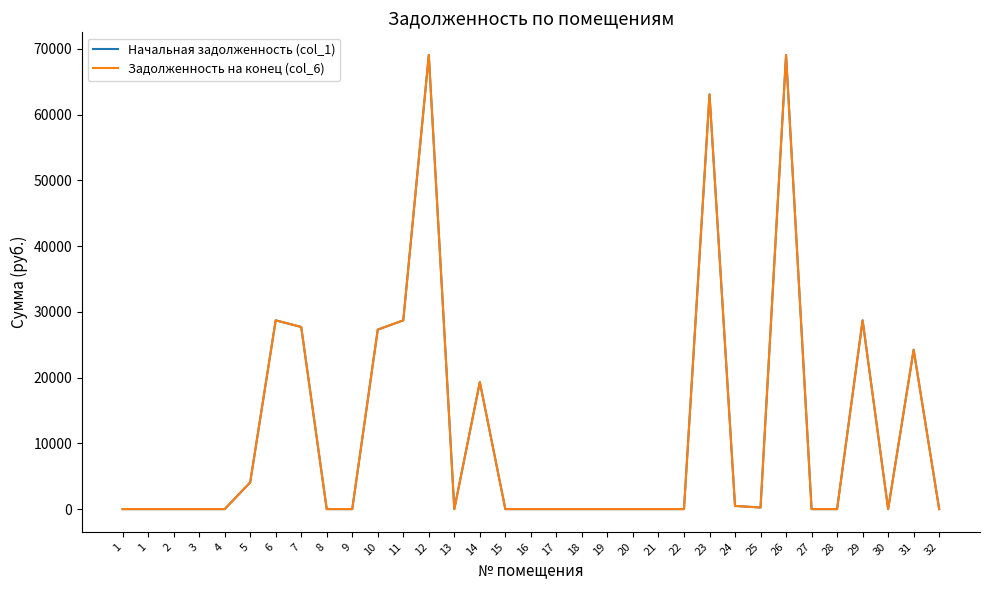

Is the value of Задолженность на конец (col_6) at 29 greater than the value of Начальная задолженность (col_1) at 15?

Yes